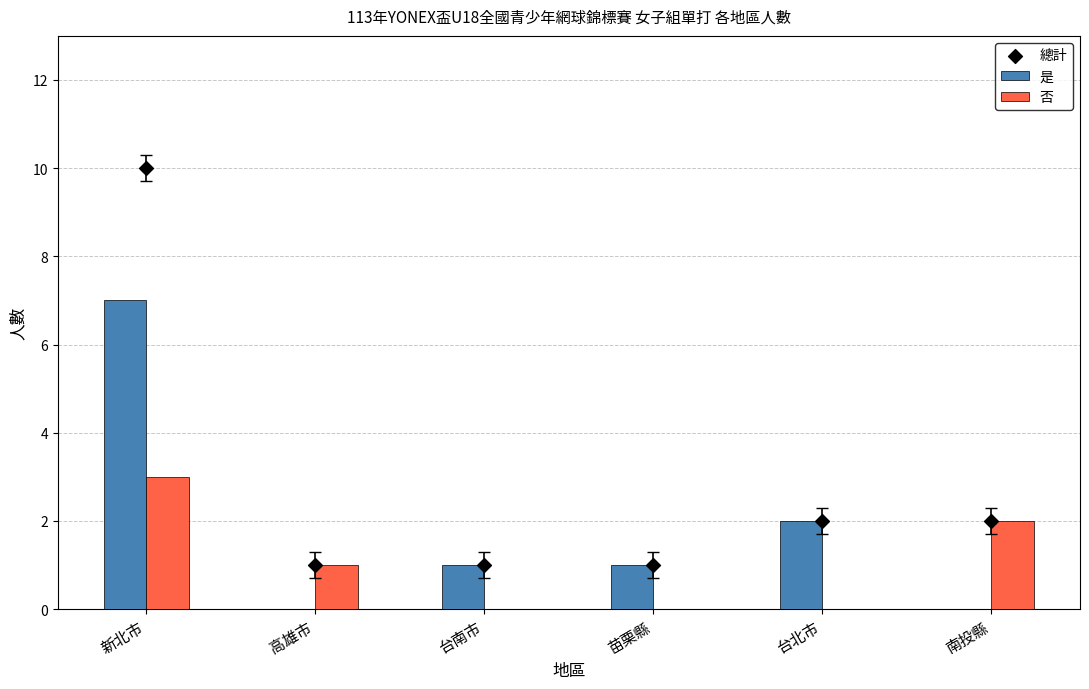

What is the total value across all series at 台南市?

2